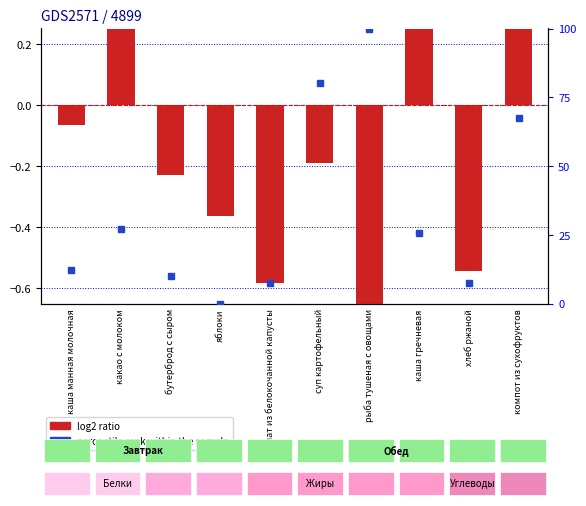

At which label does percentile rank within the sample first exceed 25?

какао с молоком